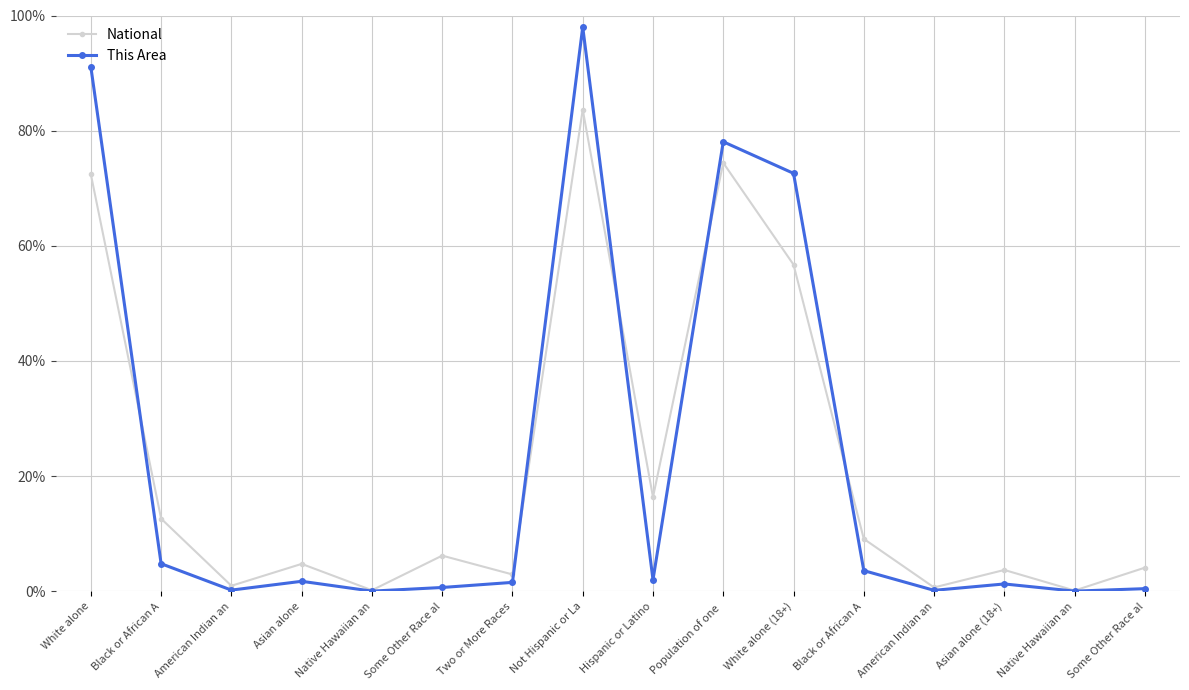

Which has a higher value, Not Hispanic or La or White alone?

Not Hispanic or La